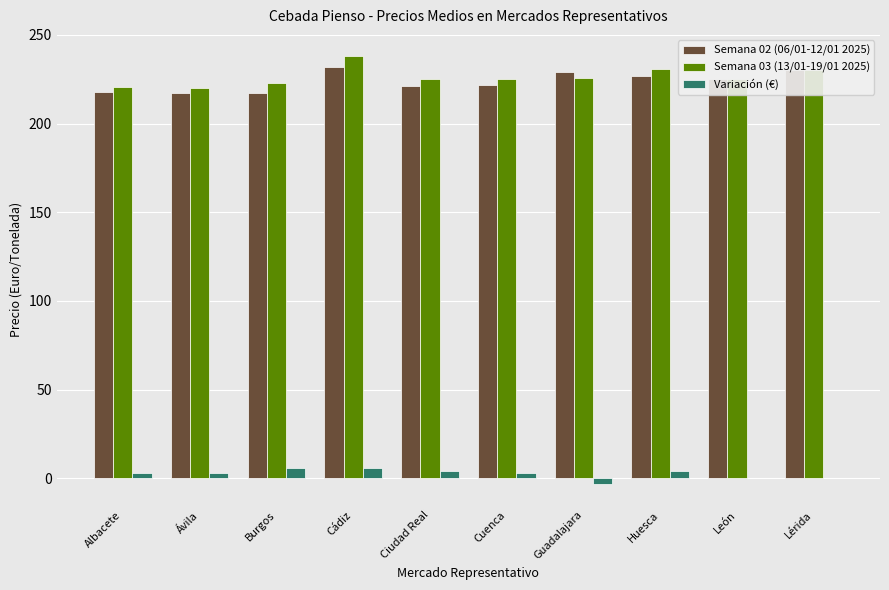

Is it true that Semana 02 (06/01-12/01 2025) equals 217.0 at Burgos?

True